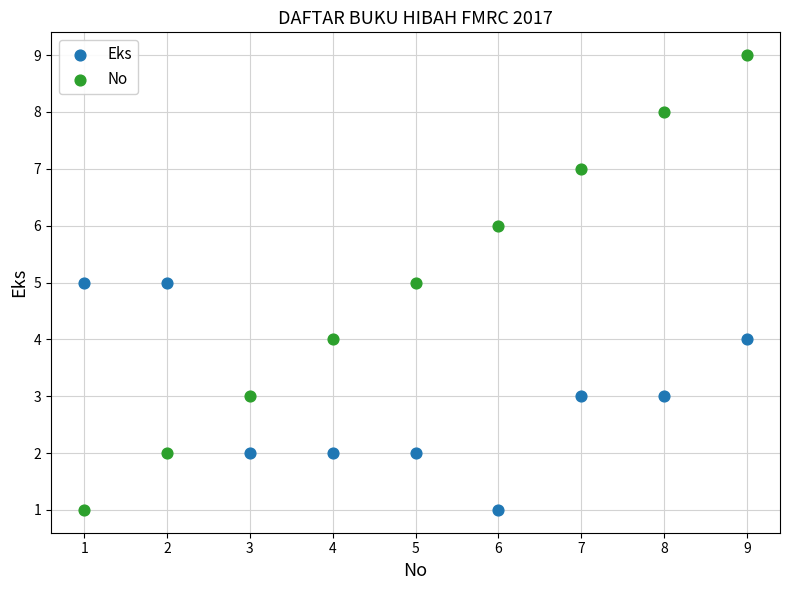

Which series reaches the maximum Y coordinate?

No